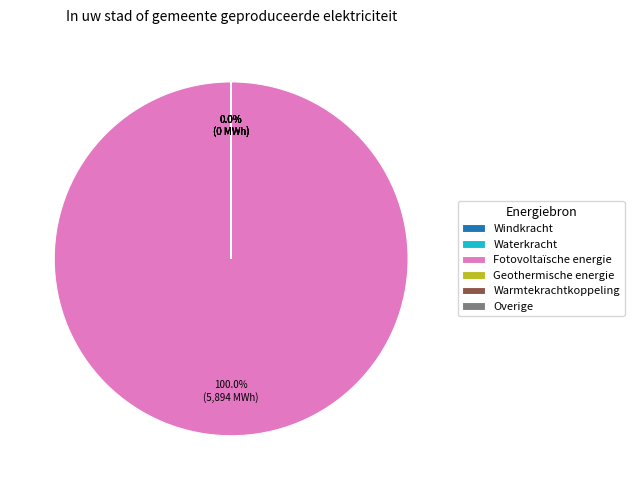

Which slice represents more than half of the pie?

Fotovoltaïsche energie